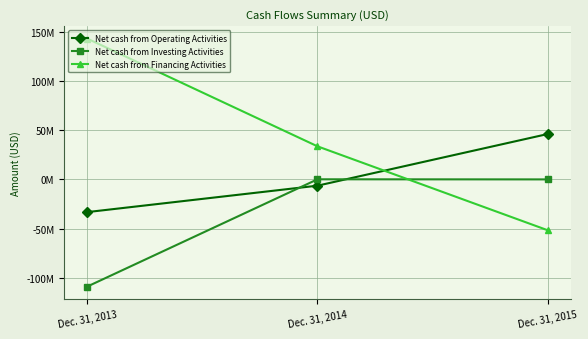

Reading right to left, extract all data points from this chart.

Net cash from Operating Activities: Dec. 31, 2015=46194000	Dec. 31, 2014=-6401000	Dec. 31, 2013=-33303000
Net cash from Investing Activities: Dec. 31, 2015=-18000	Dec. 31, 2014=85000	Dec. 31, 2013=-109112000
Net cash from Financing Activities: Dec. 31, 2015=-51816000	Dec. 31, 2014=33626000	Dec. 31, 2013=143294000